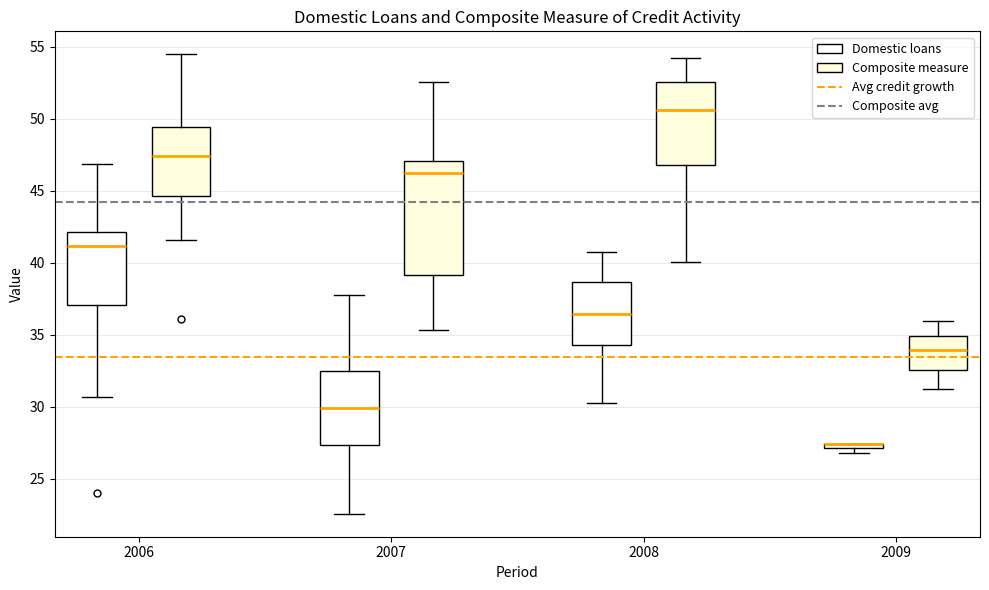

Where does the lower whisker of the box for 2007 (Domestic loans) end on the y-axis? The values are not printed on the chart, so give them approximately, as read against the axis.

22.5